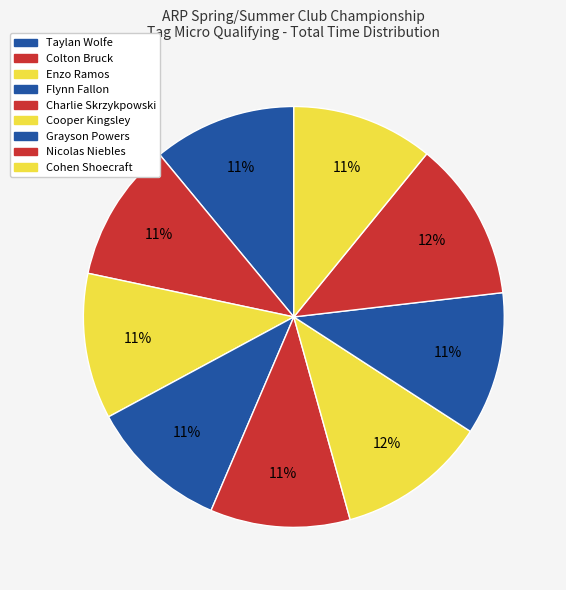

Is there a majority slice in this chart?

No